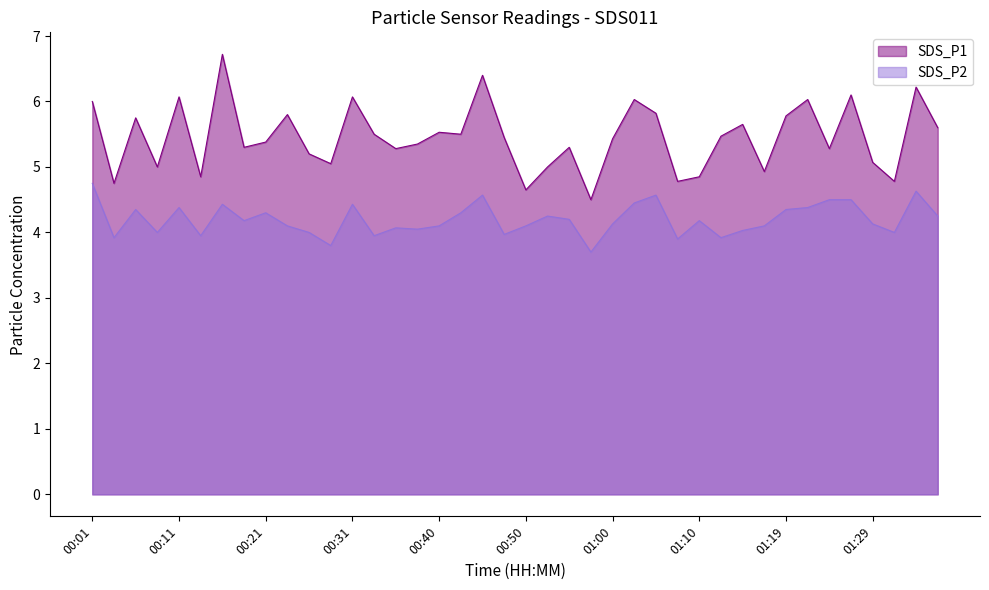

What is the label of the 39th point from the right?

00:04